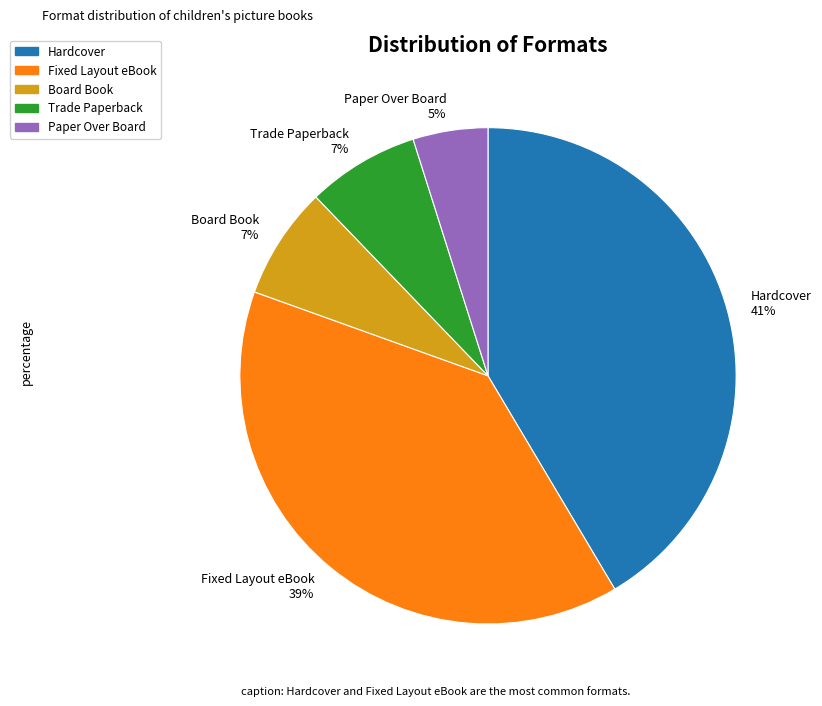

How many segments does this pie chart have?

5